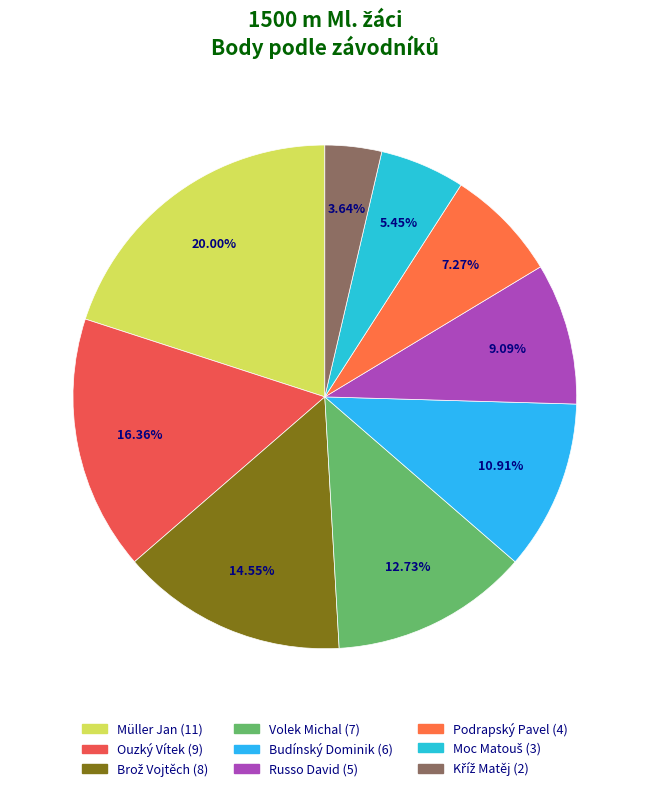

What is the ratio of the value at Müller Jan to the value at Volek Michal?

1.6